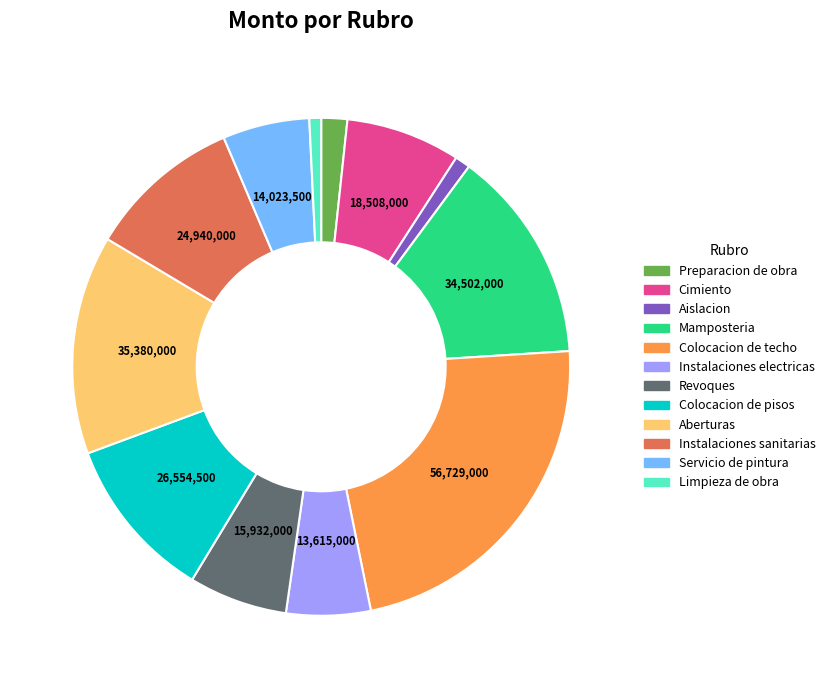

Combined, do Servicio de pintura and Colocacion de techo account for over 50%?

No